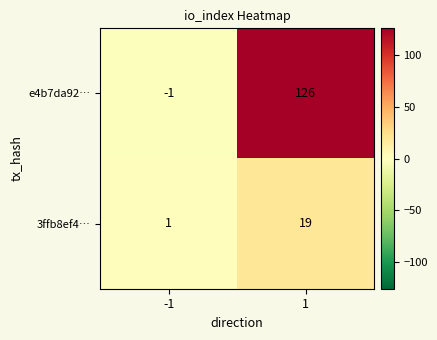

What is the average value of the 3ffb8ef4… series?

10